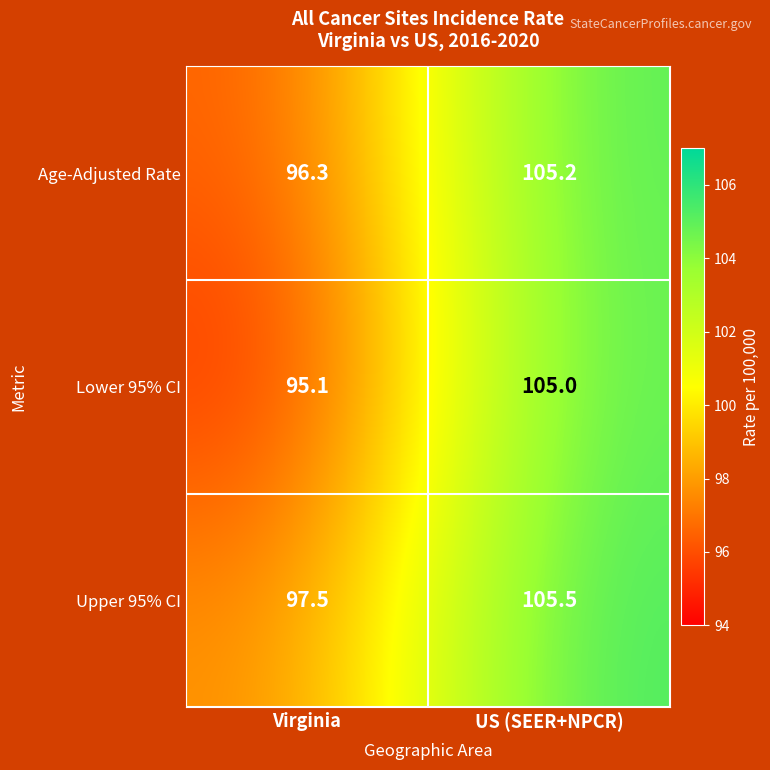

Which series changed the most between Virginia and US (SEER+NPCR)?

Lower 95% CI